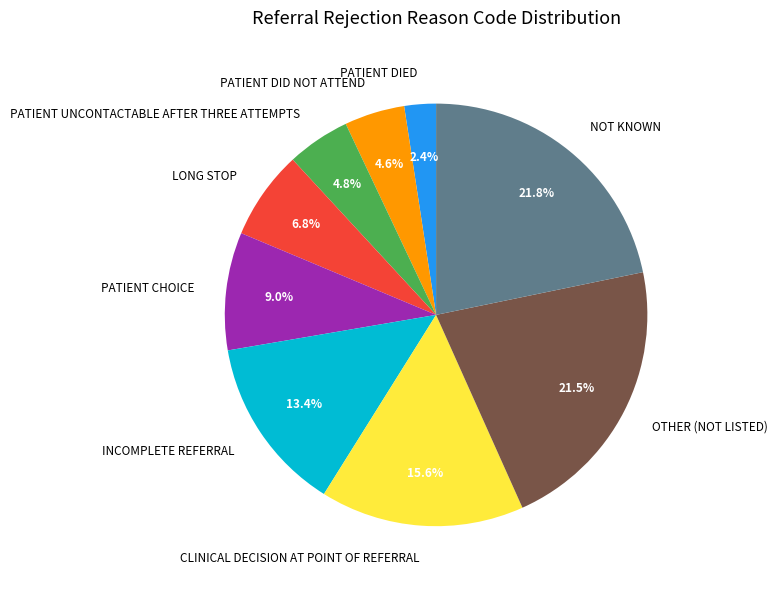

What is the ratio of the value at INCOMPLETE REFERRAL to the value at PATIENT CHOICE?

1.5